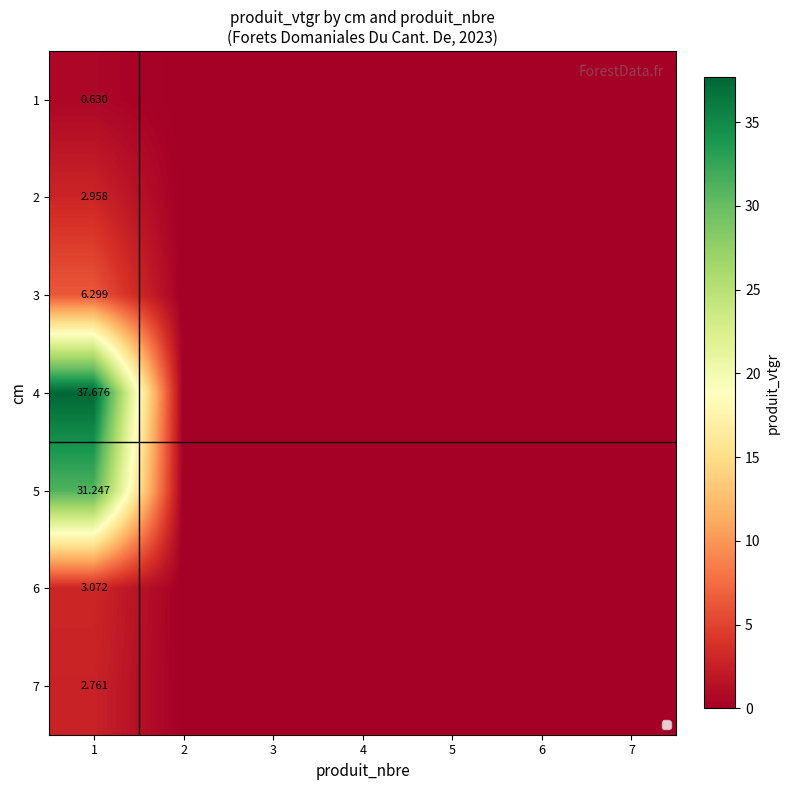

At how many categories does at least one series exceed 5?

1